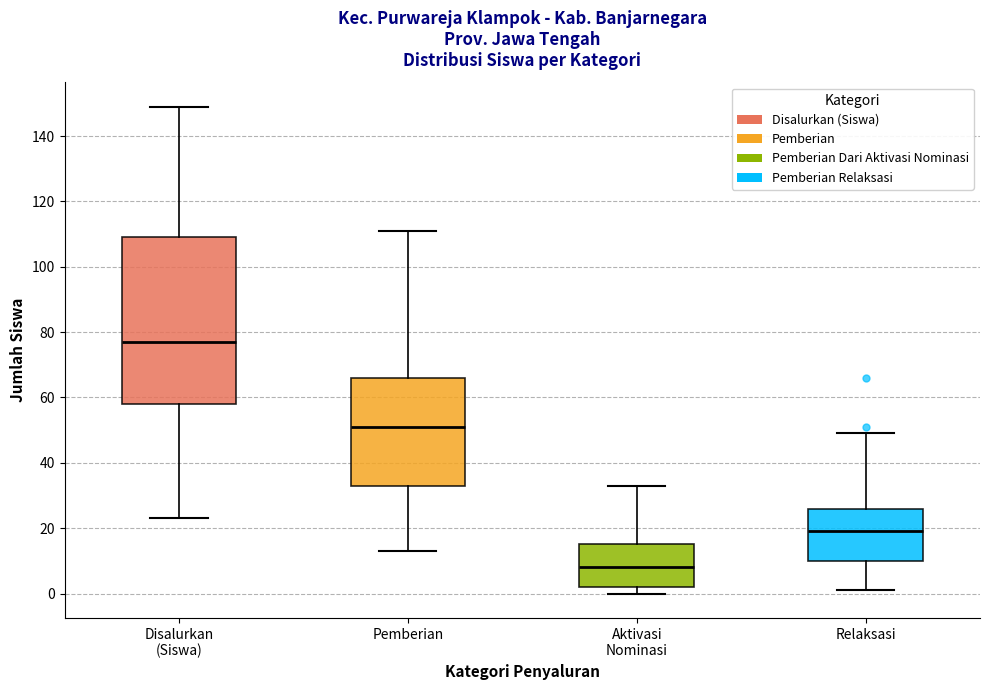

Reading left to right, read every box against the y-axis: the position of its median line, the range the box covers, and the ends of its whiskers. The values are not printed on the chart, so give them approximately, as read against the axis.

Disalurkan (Siswa): median 78, box 58 to 110, whiskers 24 to 150
Pemberian: median 52, box 34 to 66, whiskers 14 to 112
Aktivasi Nominasi: median 8, box 2 to 16, whiskers 0 to 34
Relaksasi: median 20, box 10 to 26, whiskers 2 to 50